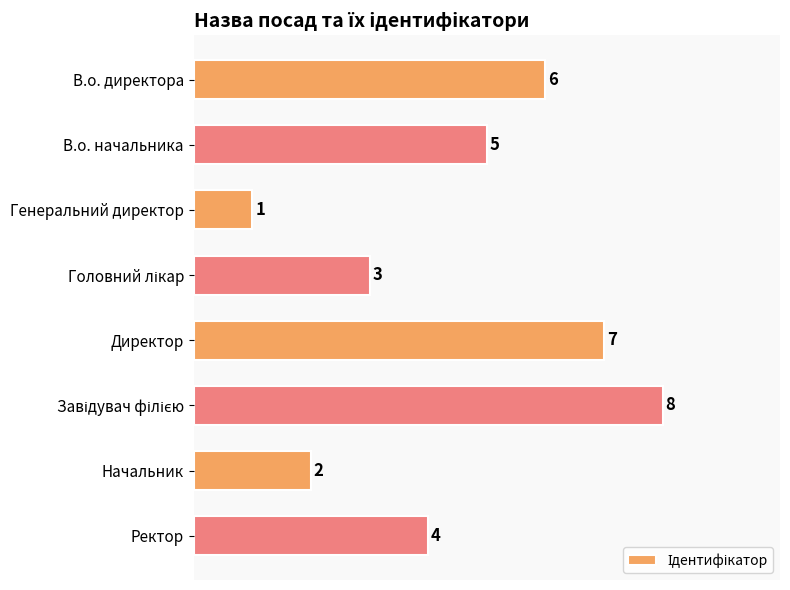

At which label is the value closest to 4?

Ректор